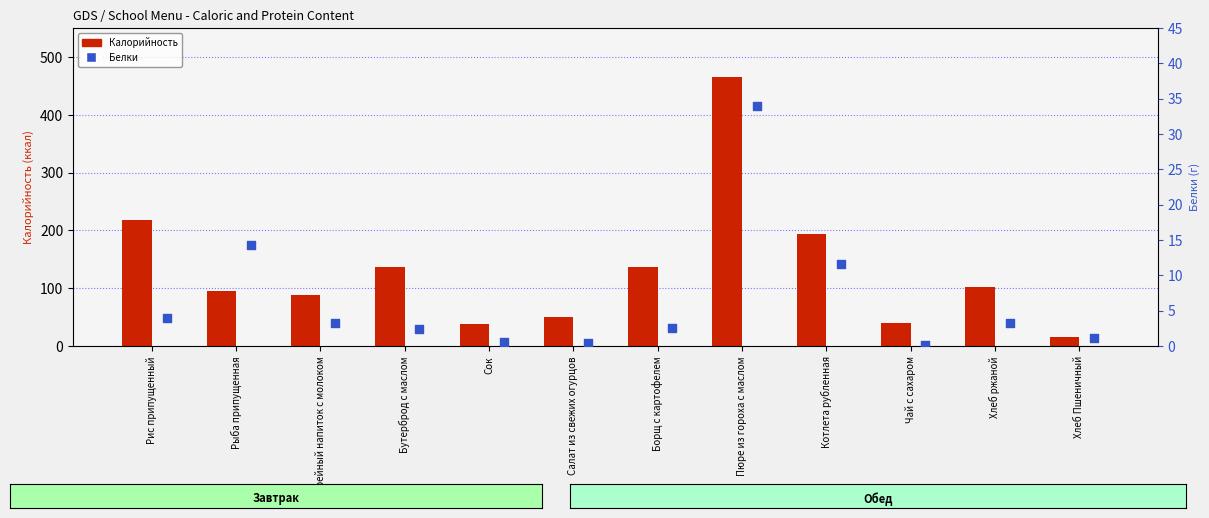

At which category is the sum across all series the highest?

Пюре из гороха с маслом